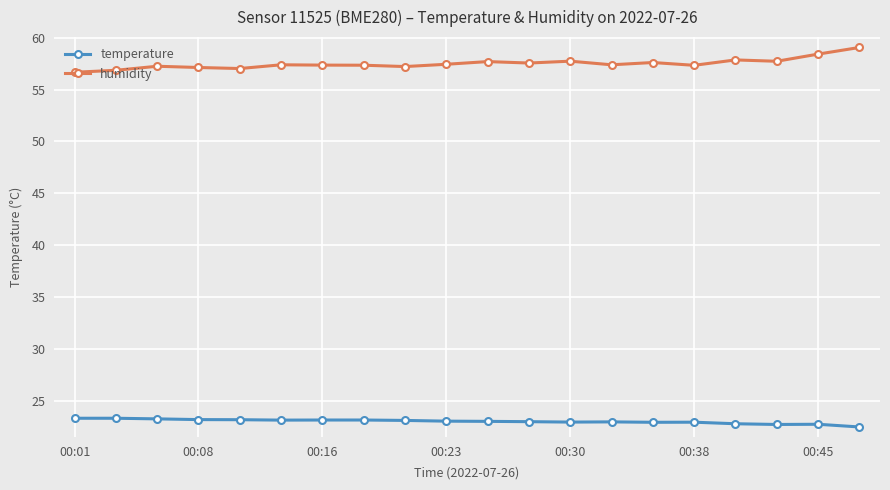

At how many categories does at least one series exceed 25?

20